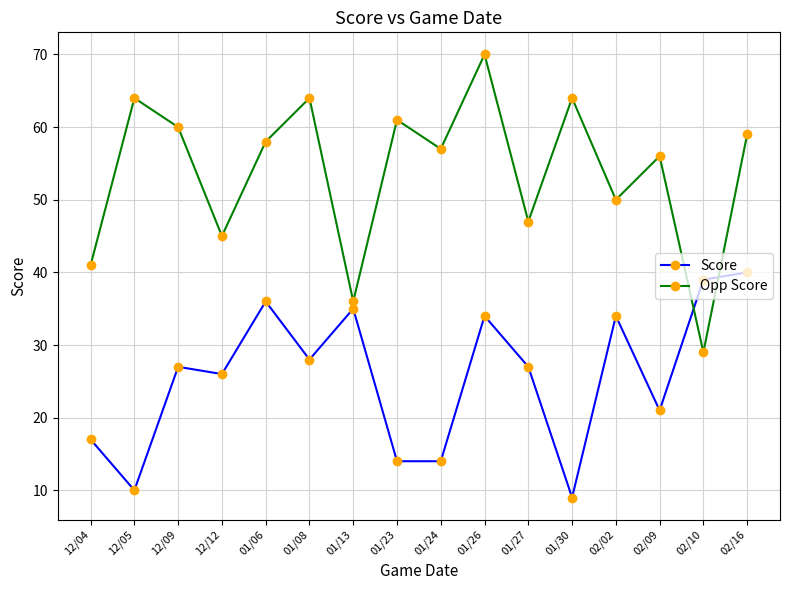

Where is the first local minimum for Score?

12/05